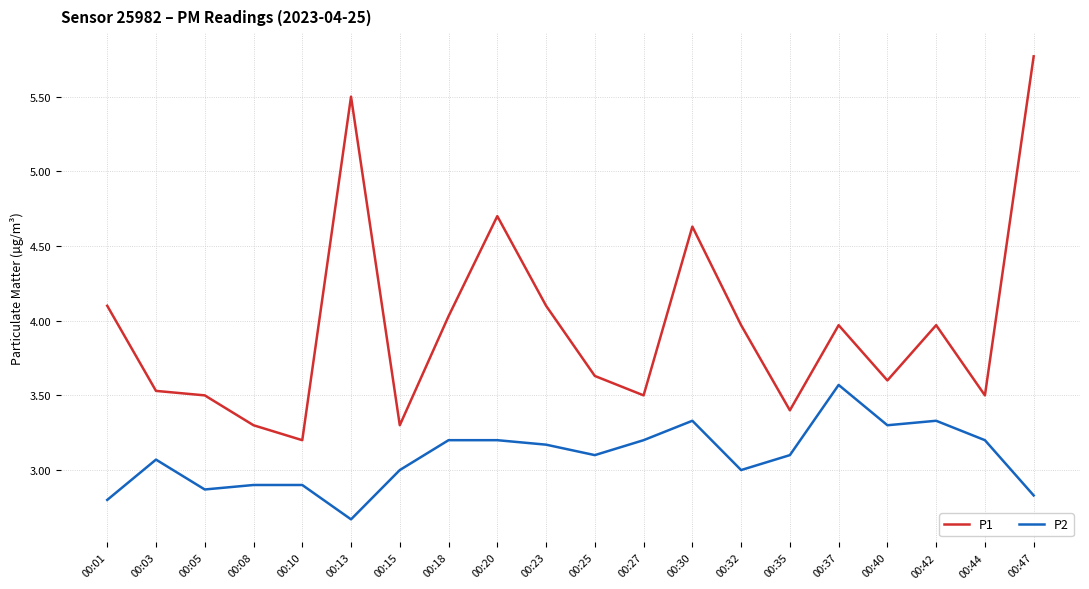

Which series has the widest spread of values?

P1